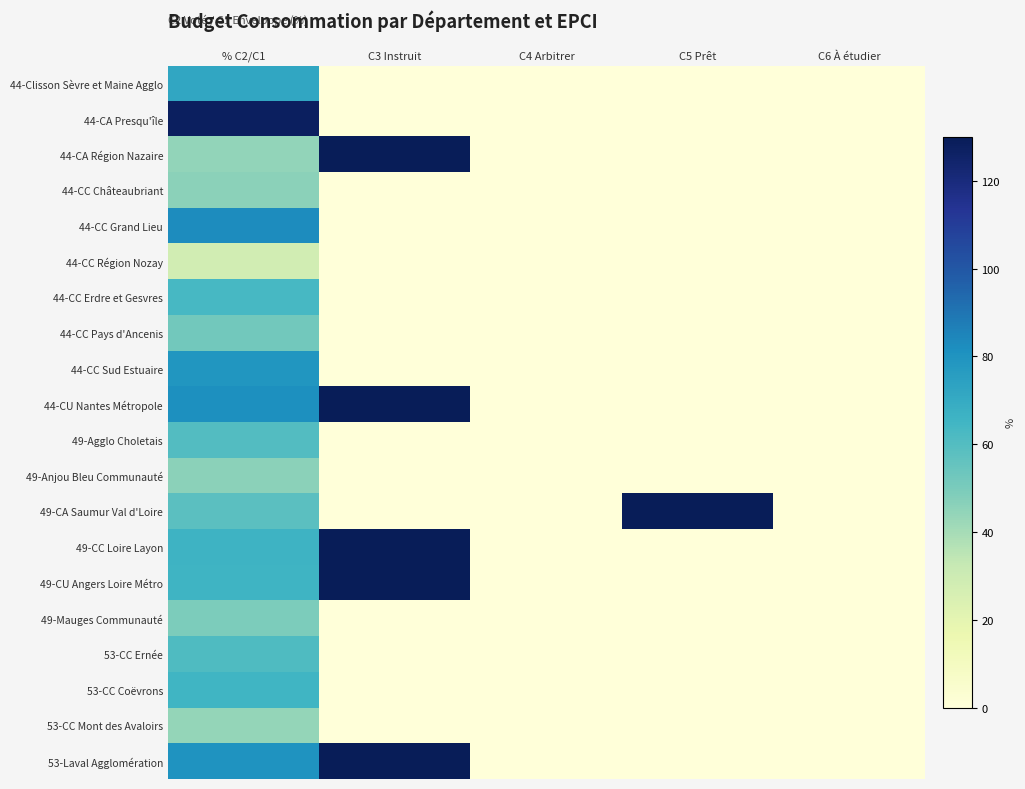

Which has a higher value, C5 Prêt or C4 Arbitrer?

C5 Prêt